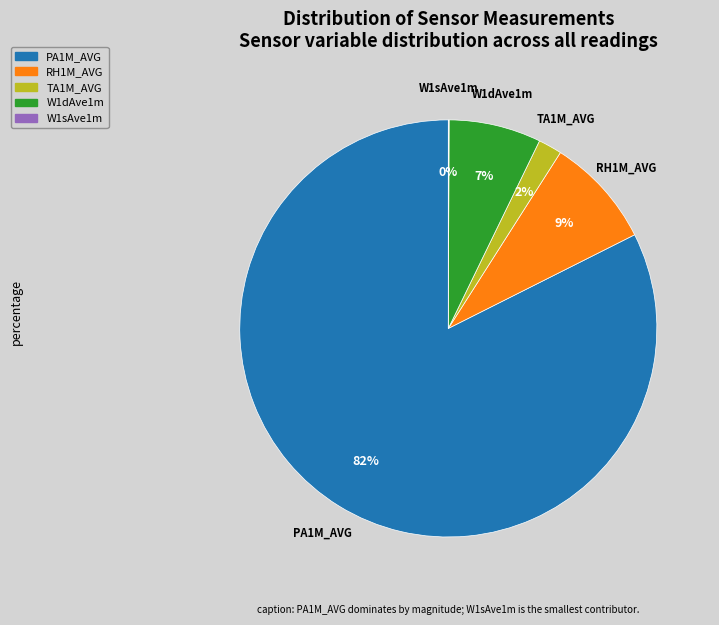

To the nearest percent, what is the difference between the largest and smallest slice percentages?

82%